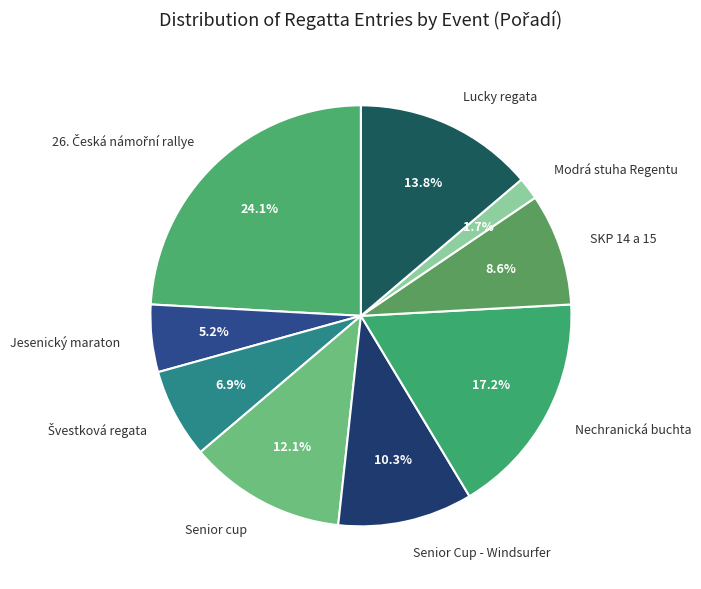

How much of the chart is everything except Nechranická buchta?

82.8%